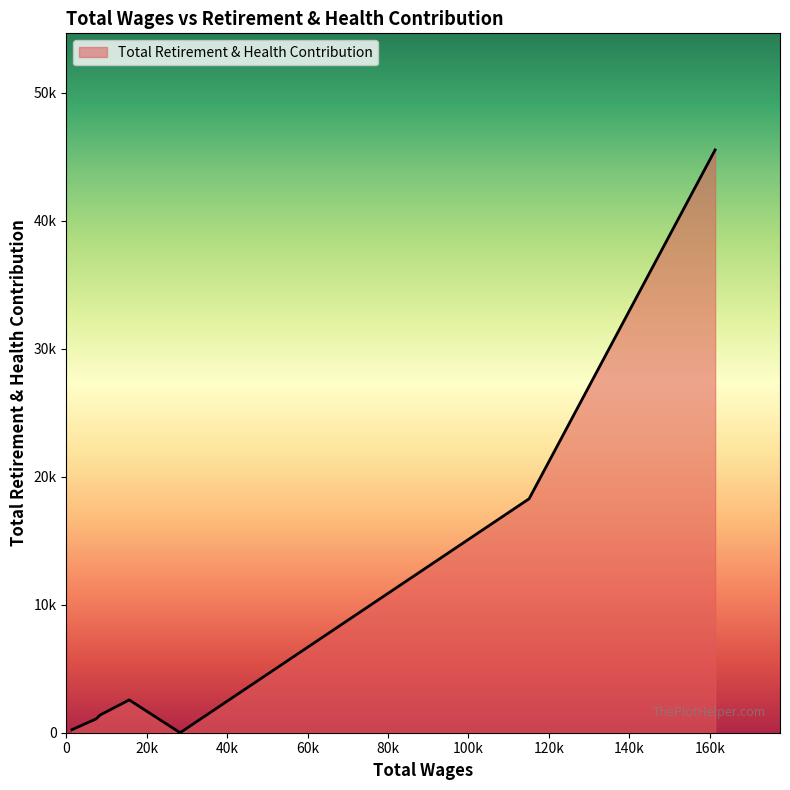

What is the label of the 3rd point from the left?

28285.0